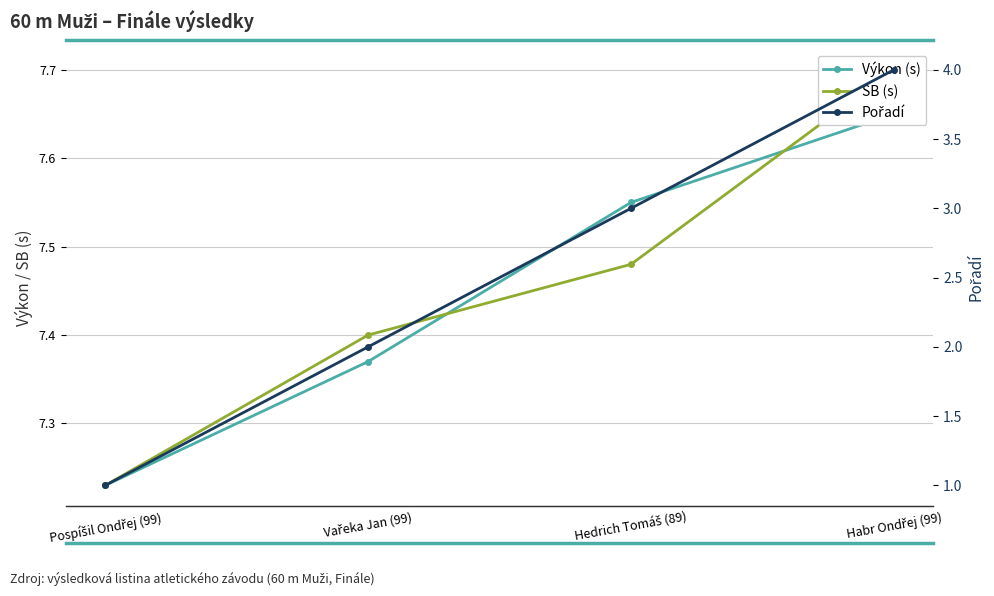

What position from the left is Pospíšil Ondřej (99)?

1